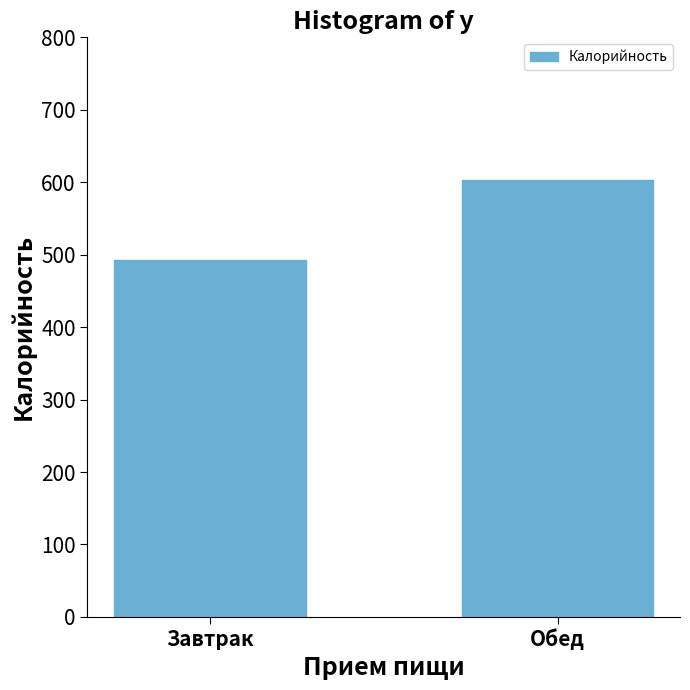

What is the label of the 1st bar from the right?

Обед